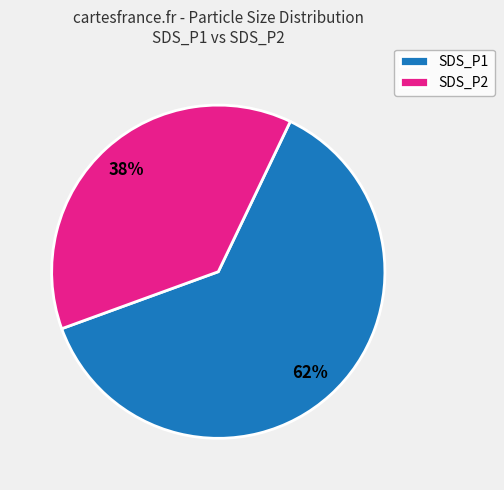

To the nearest percent, what percentage of the pie is SDS_P1?

62%